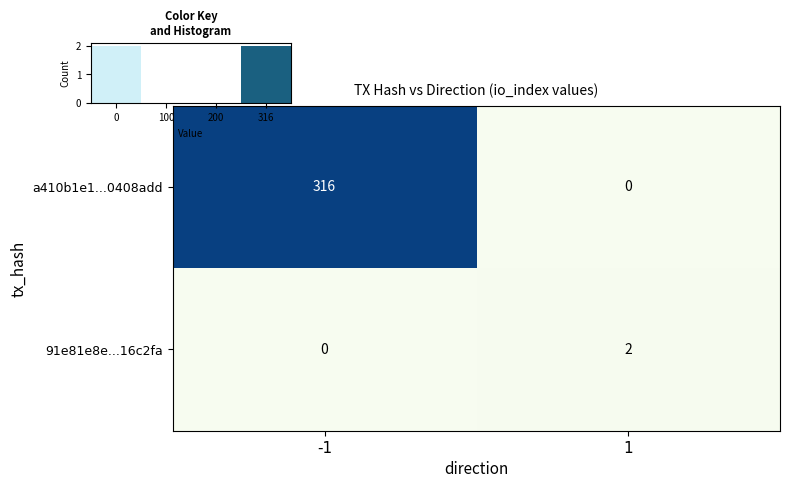

List the labels in order of a410b1e1...0408add value, largest first.

-1, 1